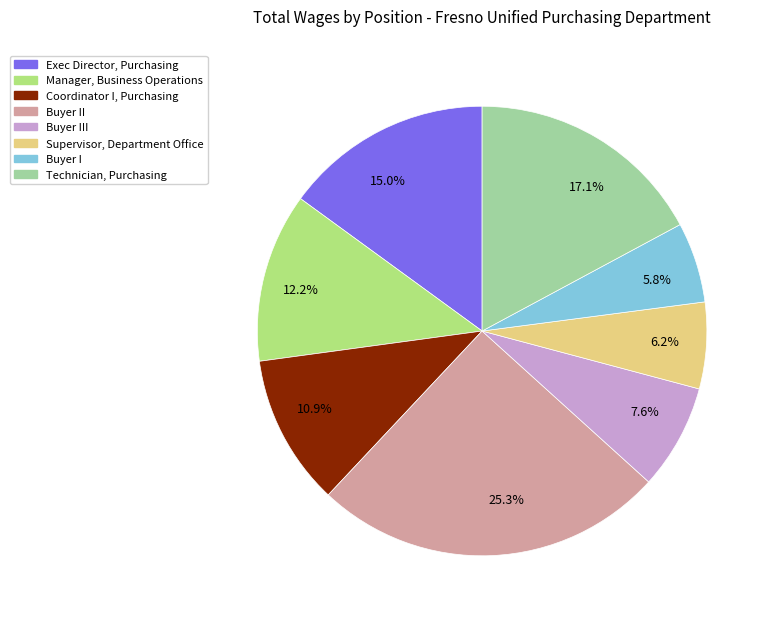

Does Buyer III represent more than half of the total?

No